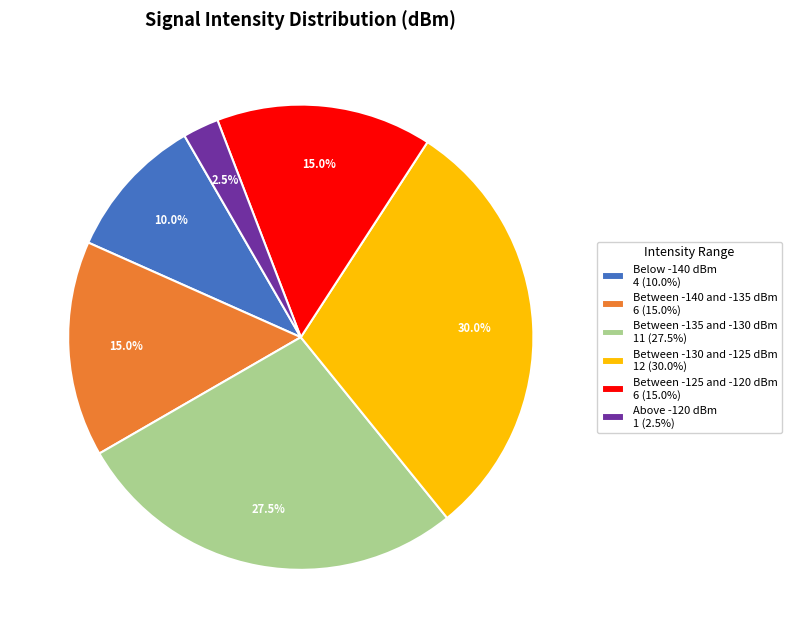

What percentage do Above -120 dBm 1 (2.5%) and Between -135 and -130 dBm 11 (27.5%) together represent?

30.0%